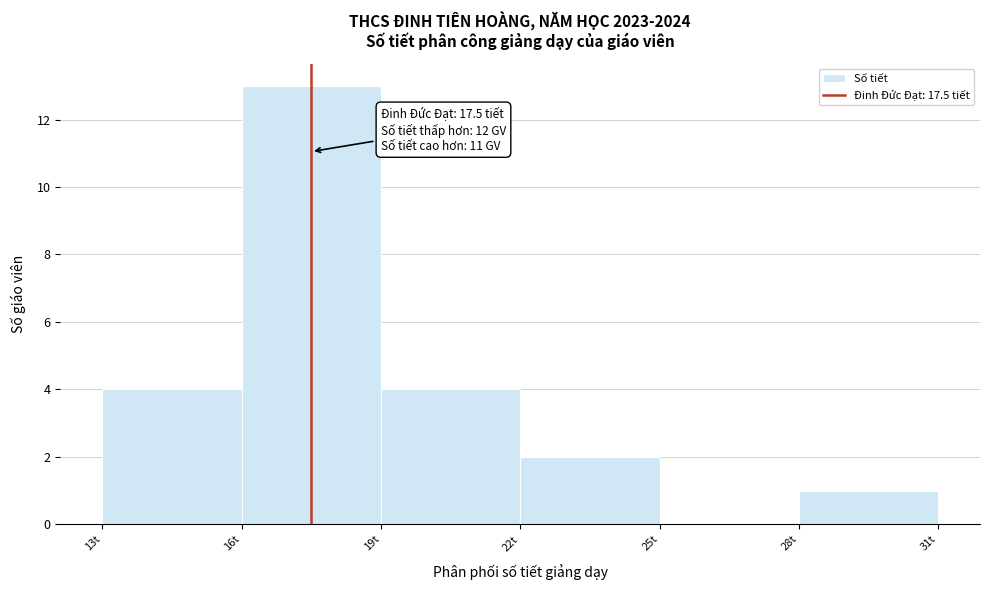

Which range on the x-axis has the tallest bar?

16 to 19